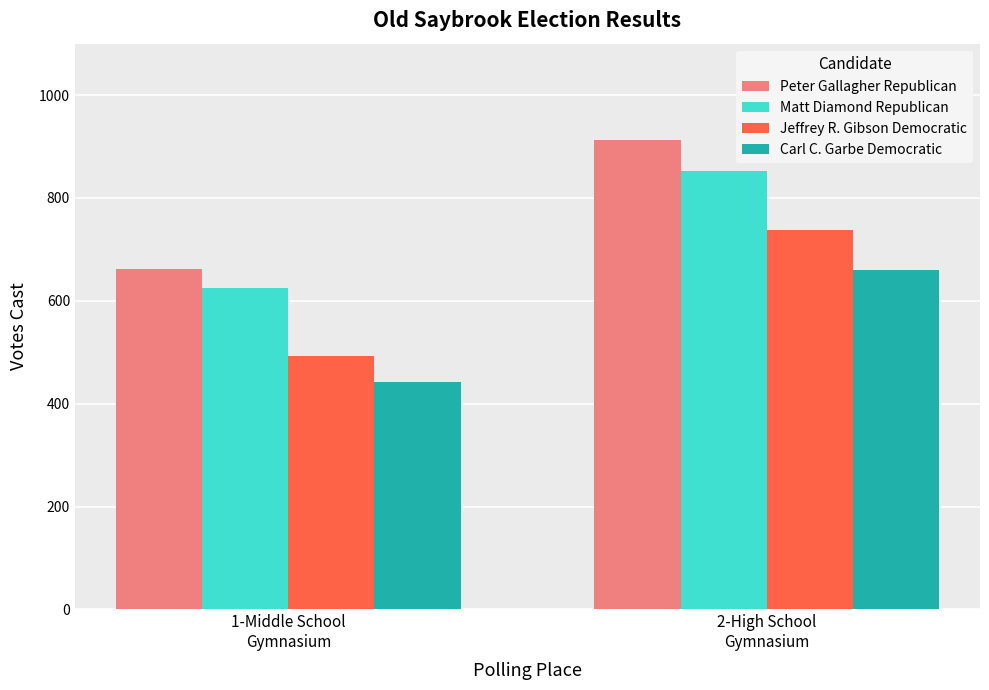

Reading left to right, extract all data points from this chart.

Peter Gallagher Republican: 1-Middle School
Gymnasium=662	2-High School
Gymnasium=913
Matt Diamond Republican: 1-Middle School
Gymnasium=624	2-High School
Gymnasium=852
Jeffrey R. Gibson Democratic: 1-Middle School
Gymnasium=492	2-High School
Gymnasium=737
Carl C. Garbe Democratic: 1-Middle School
Gymnasium=442	2-High School
Gymnasium=659